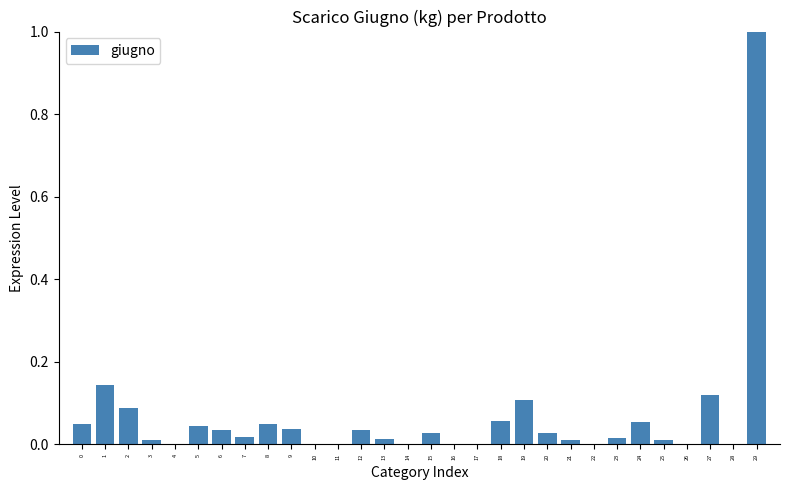

At which category does the chart reach its peak across all series?

29